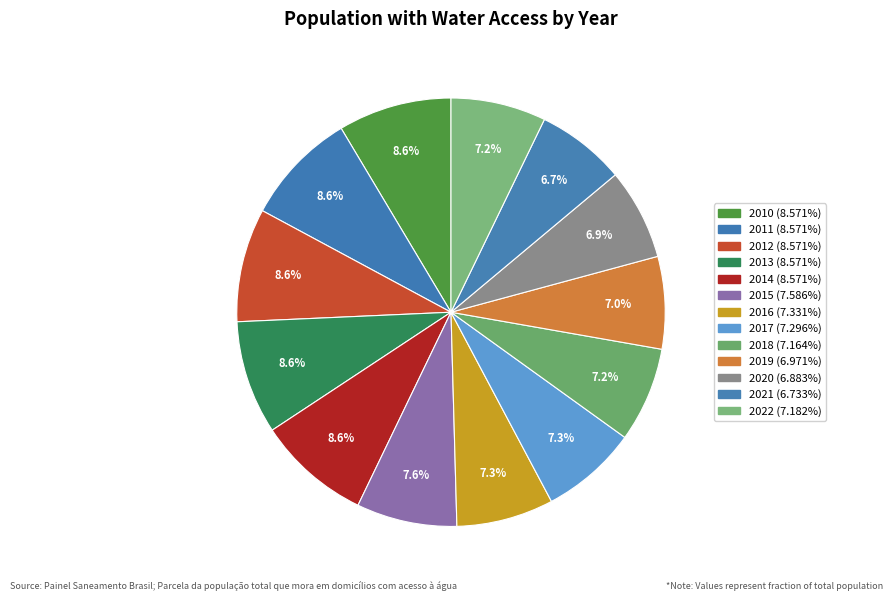

To the nearest percent, what is the difference between the 2014 and 2016 slice percentages?

1%